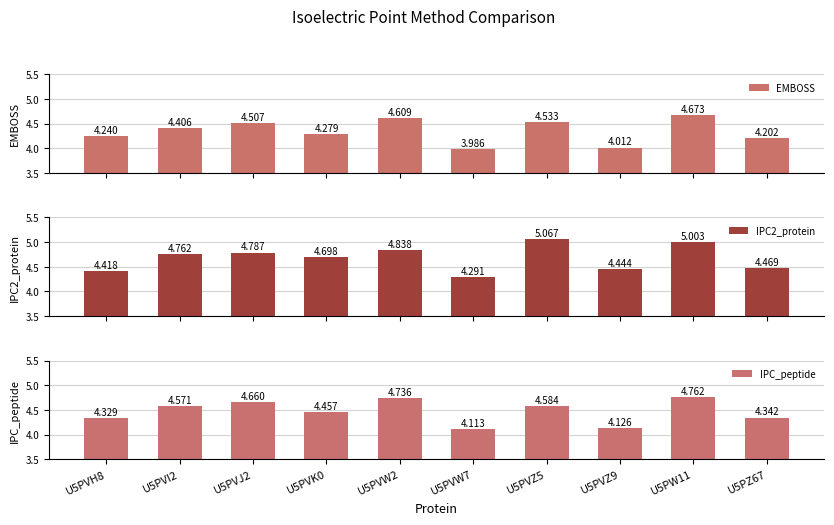

What is the minimum value shown in the chart?

4.0